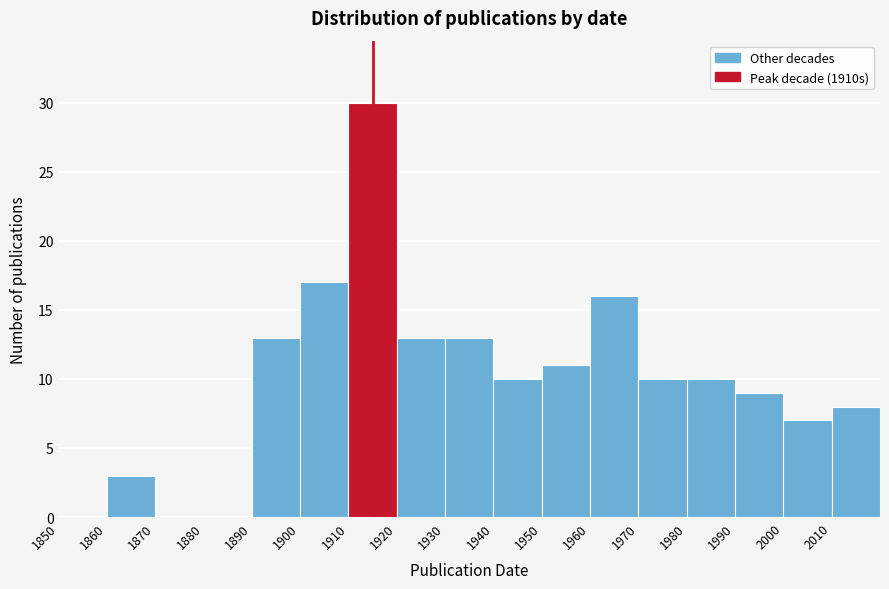

Which range on the x-axis has the tallest bar?

1910 to 1920